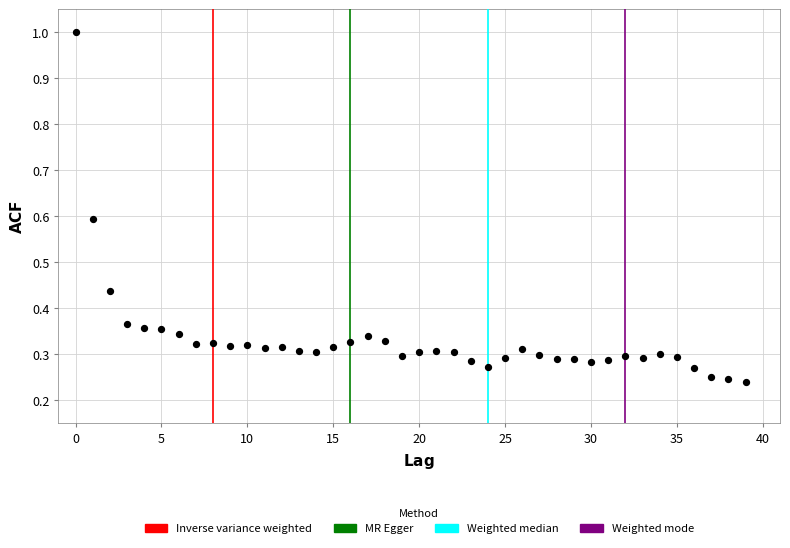

What is the range of Y values (max minus min)?

0.8